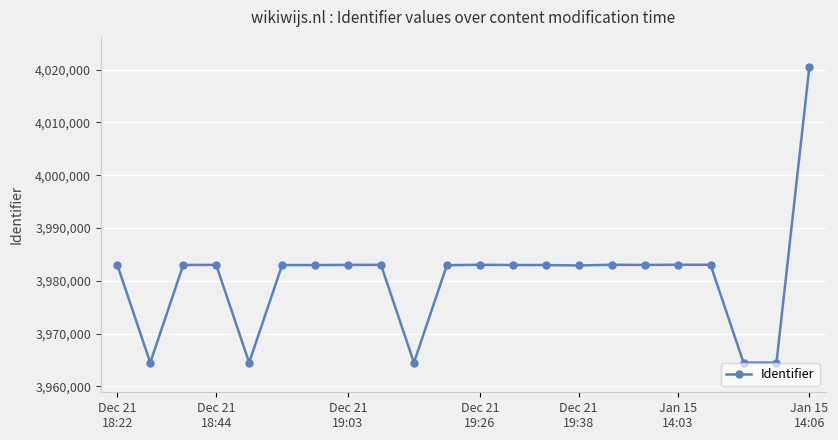

What is the value of the 22nd point from the left?

4020581